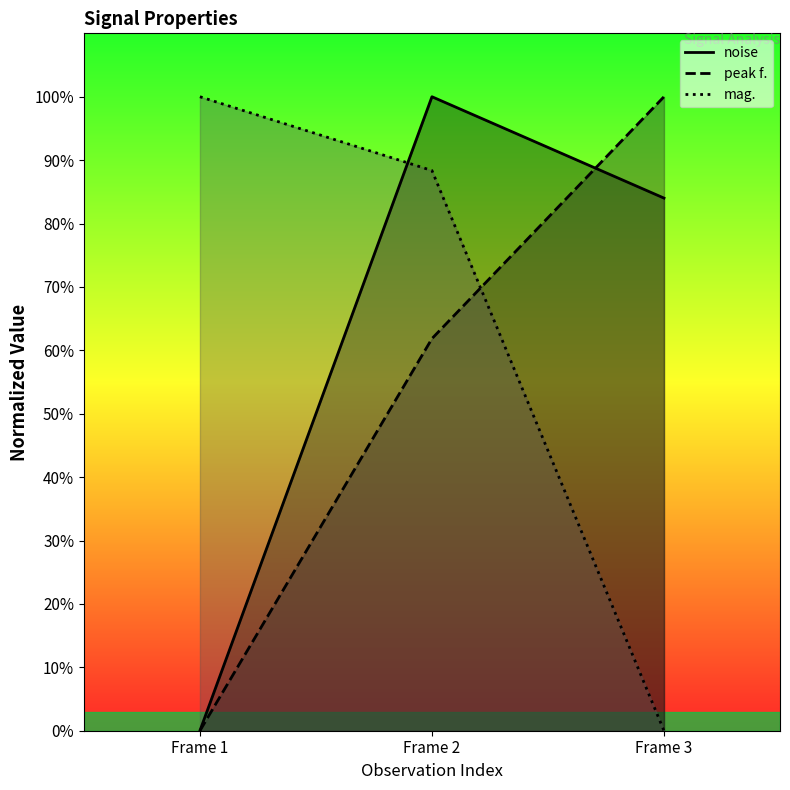

Reading left to right, list all the values displayed in this chart.

noise: 0.0	1.0	0.8
peak f.: 0.0	0.6	1.0
mag.: 1.0	0.9	0.0